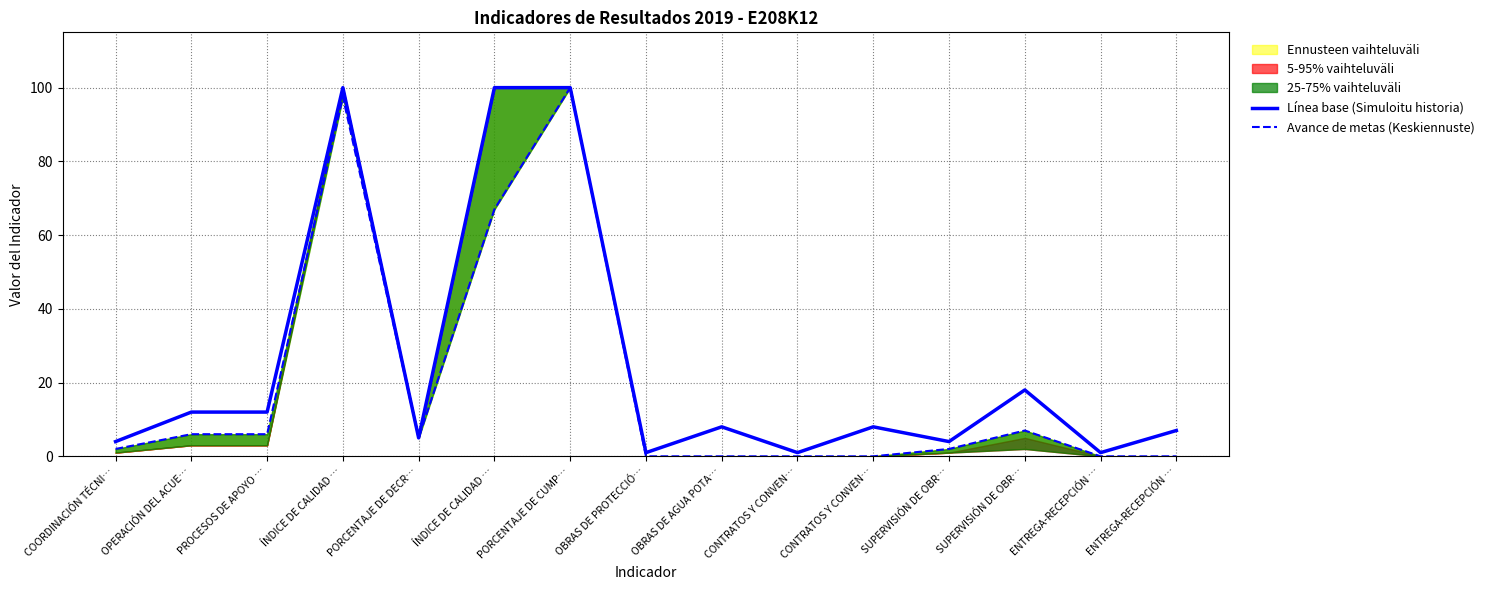

At which category is the sum across all series the highest?

PORCENTAJE DE CUMP…